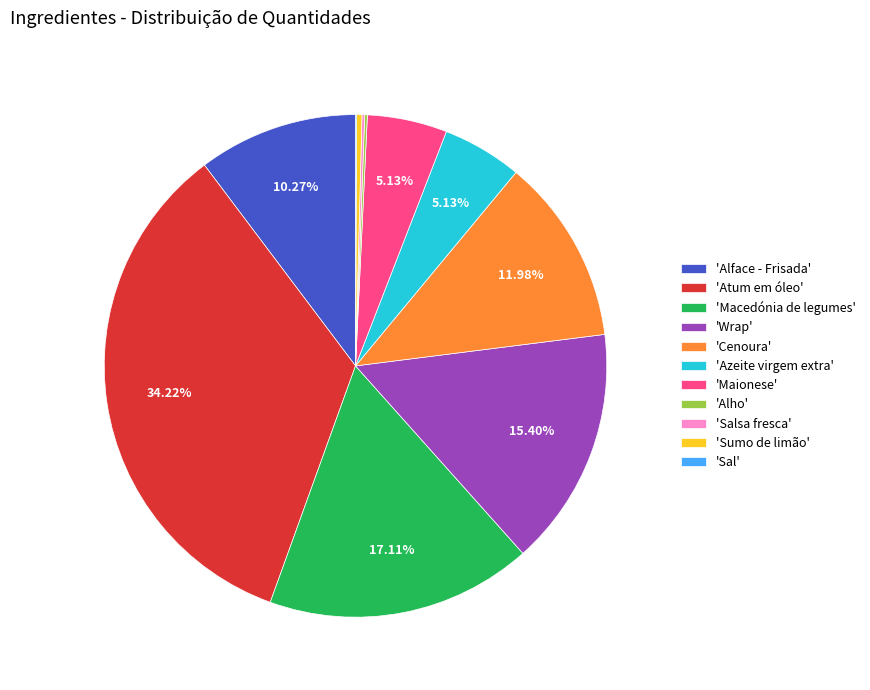

Is the sum of 'Macedónia de legumes' and 'Atum em óleo' greater than half?

Yes